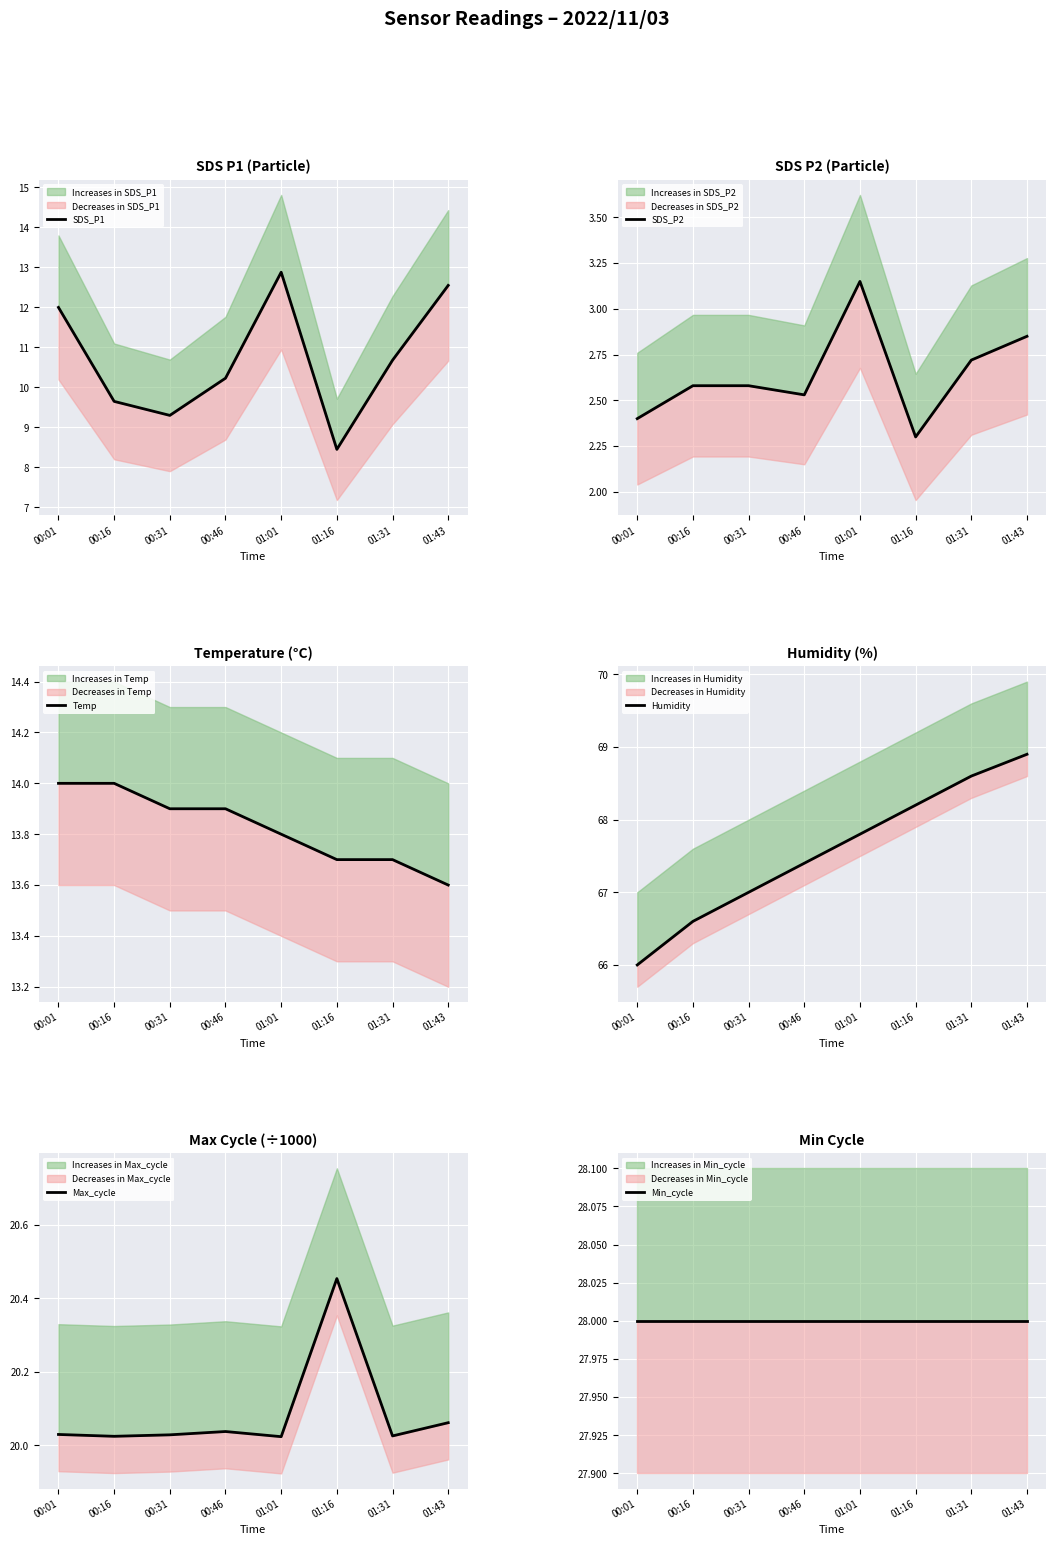

In Max_cycle, how many points are lower than both neighbors (excluding endpoints)?

3